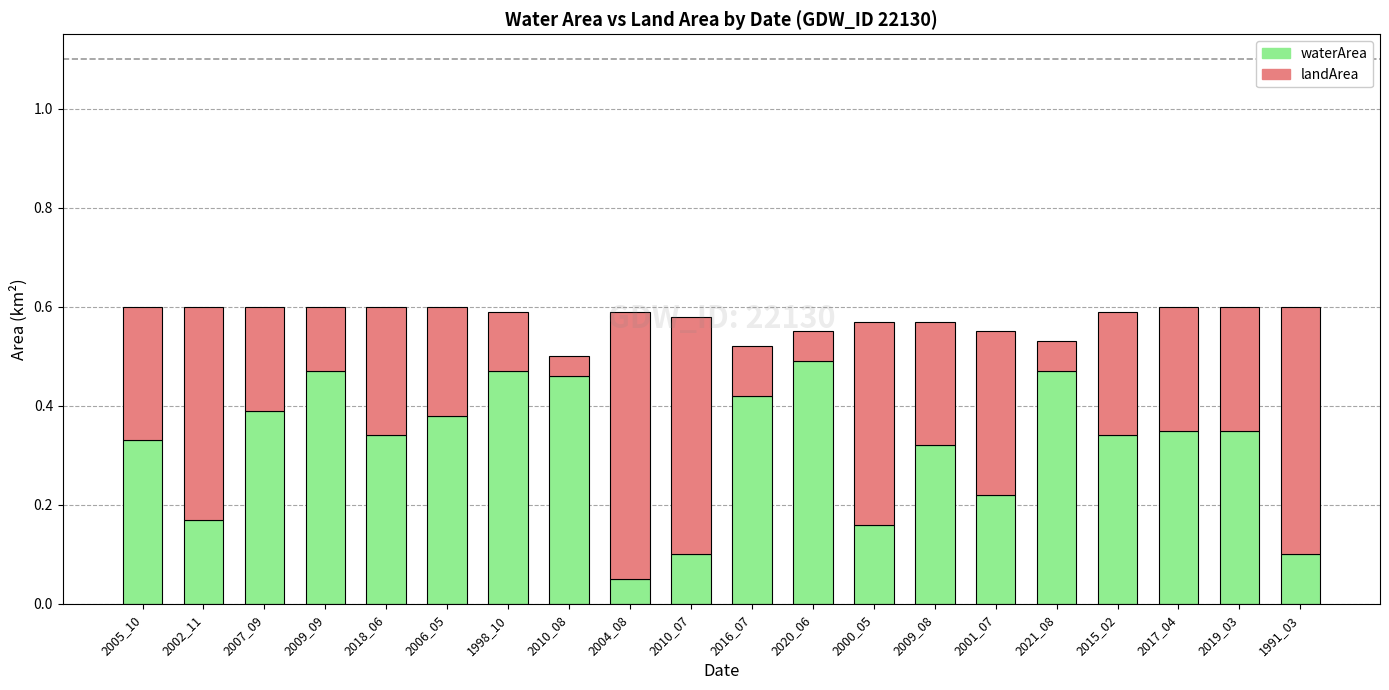

Is it true that waterArea equals 0.6 at 2009_08?

False